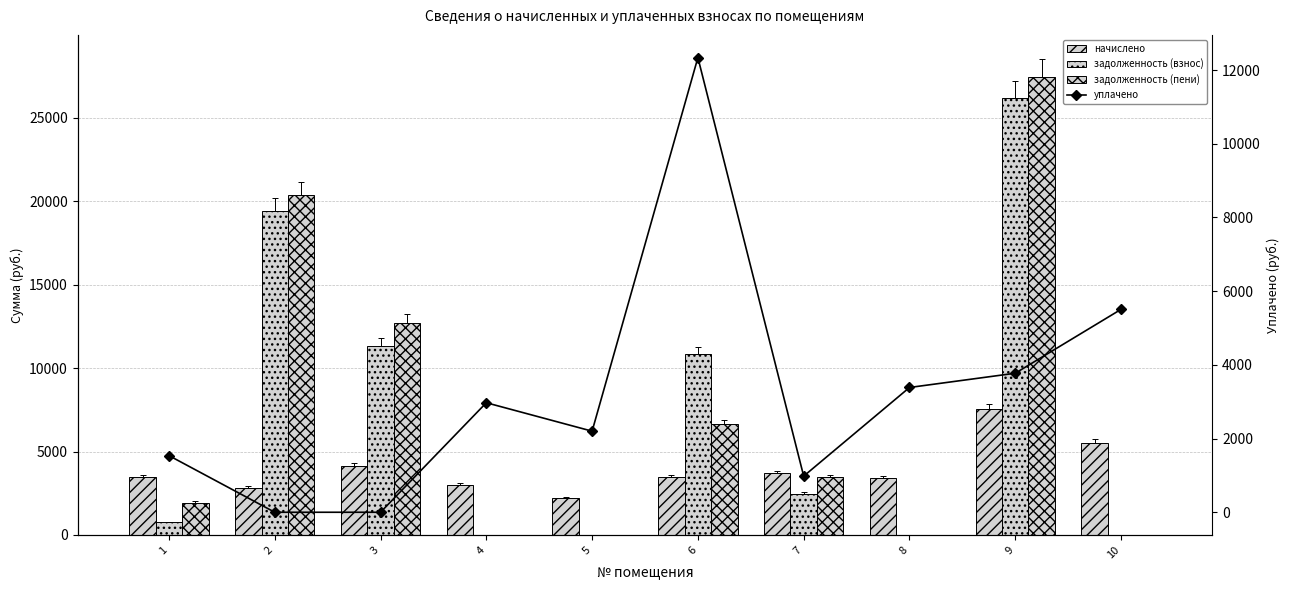

The value of задолженность (пени) at 4 is -13186.5. True or false?

False